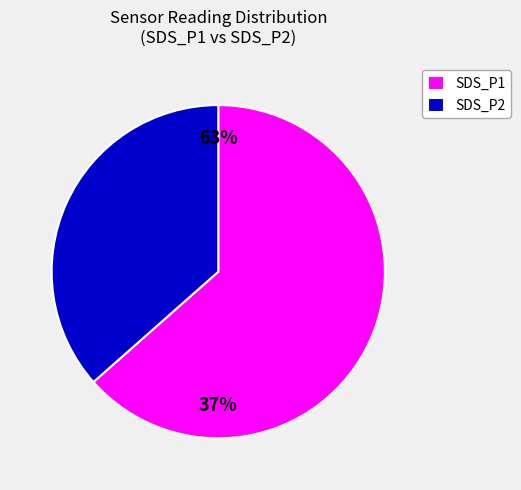

True or false: SDS_P2 accounts for 37% of the total.

True